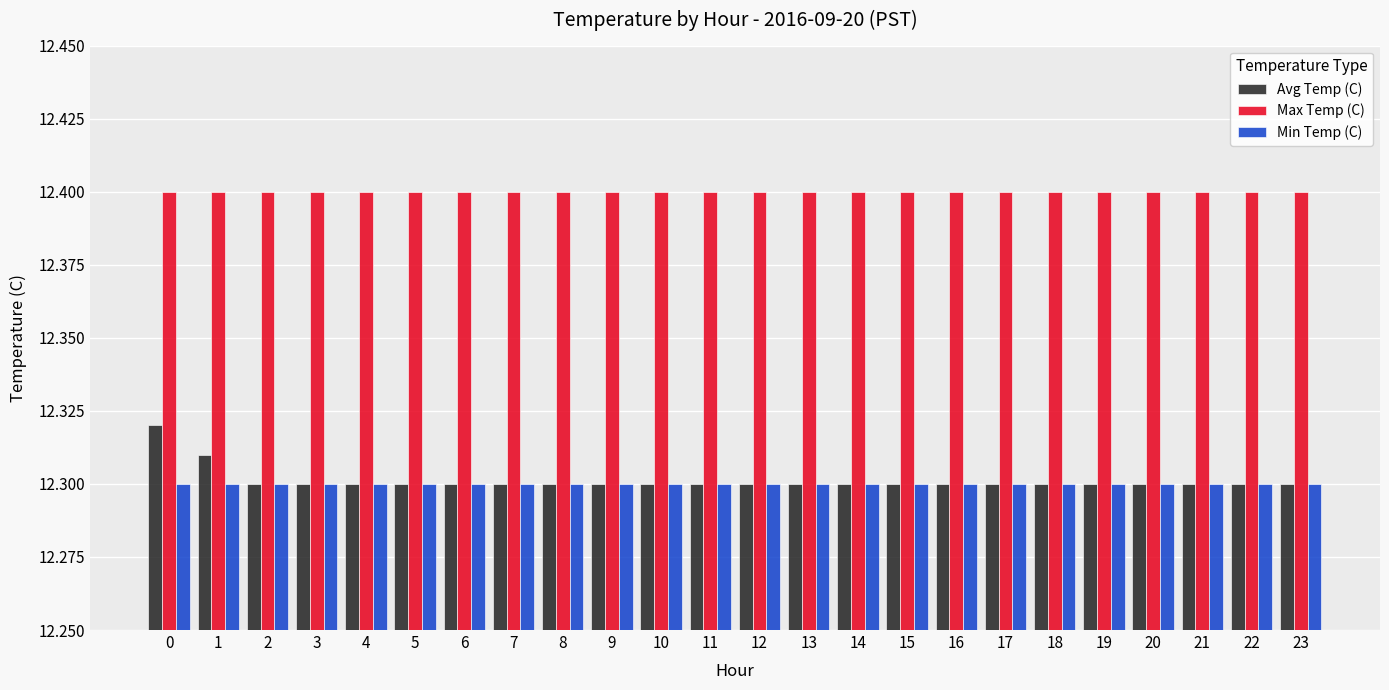

What is the lowest value of the Max Temp (C) series?

12.4